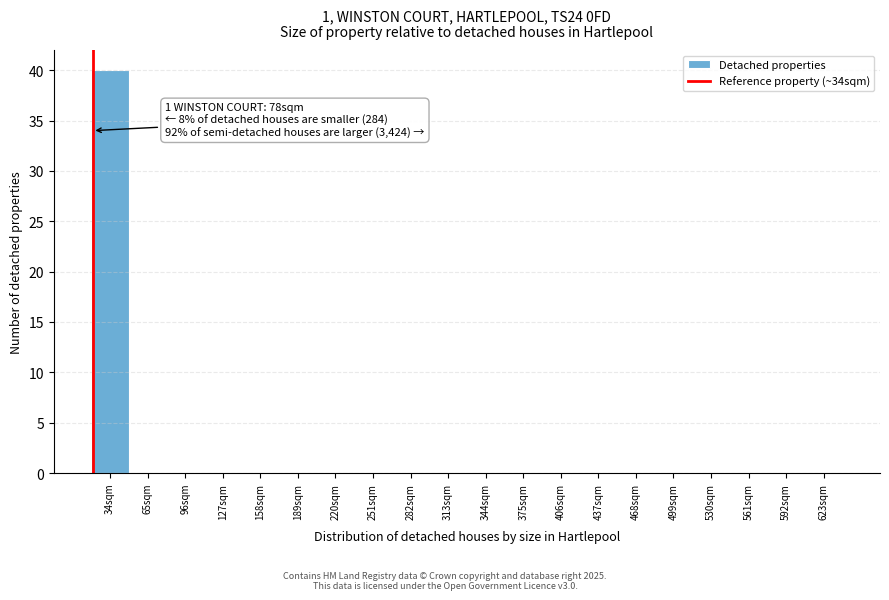

Reading left to right, transcribe all the data shown in this chart.

34sqm=40	65sqm=0	96sqm=0	127sqm=0	158sqm=0	189sqm=0	220sqm=0	251sqm=0	282sqm=0	313sqm=0	344sqm=0	375sqm=0	406sqm=0	437sqm=0	468sqm=0	499sqm=0	530sqm=0	561sqm=0	592sqm=0	623sqm=0